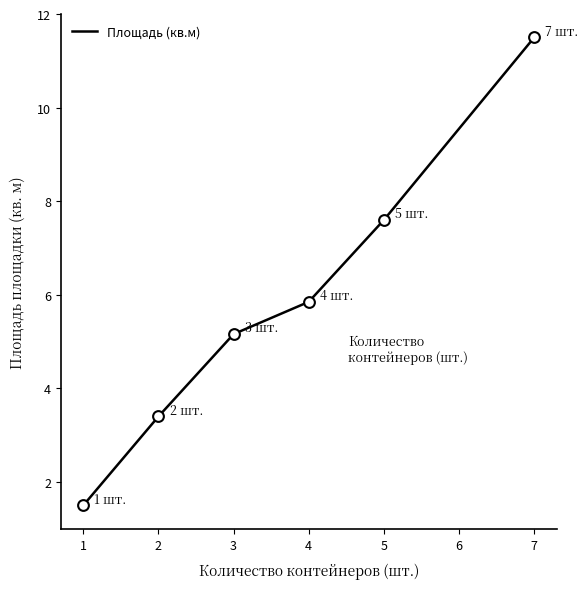

Between 2 and 3, which is larger?

3